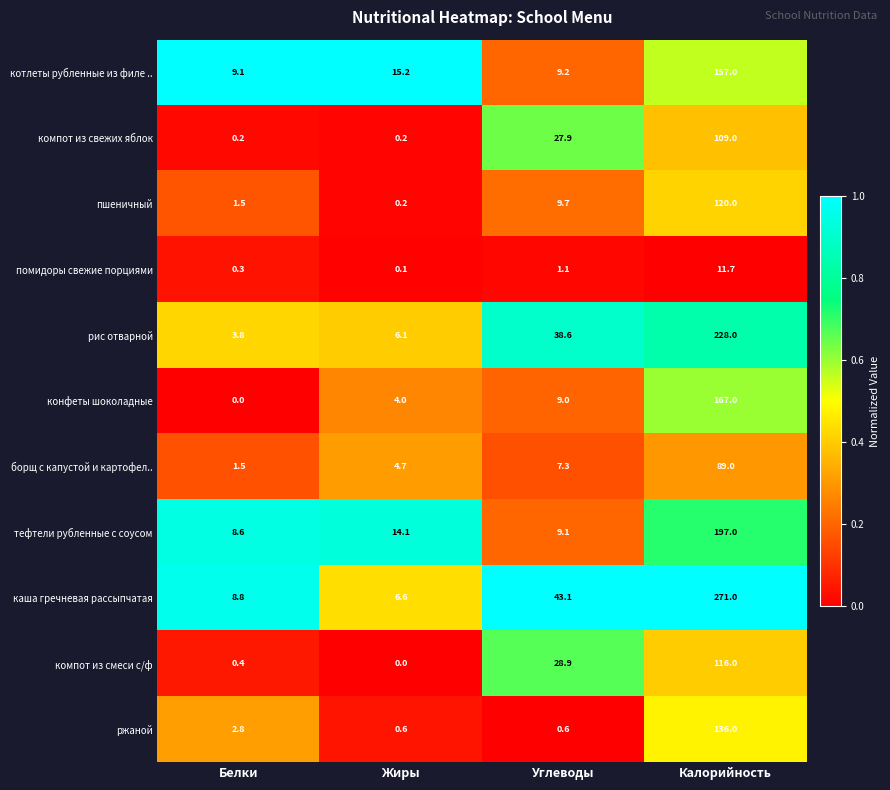

Which series has the largest range (max minus min)?

каша гречневая рассыпчатая